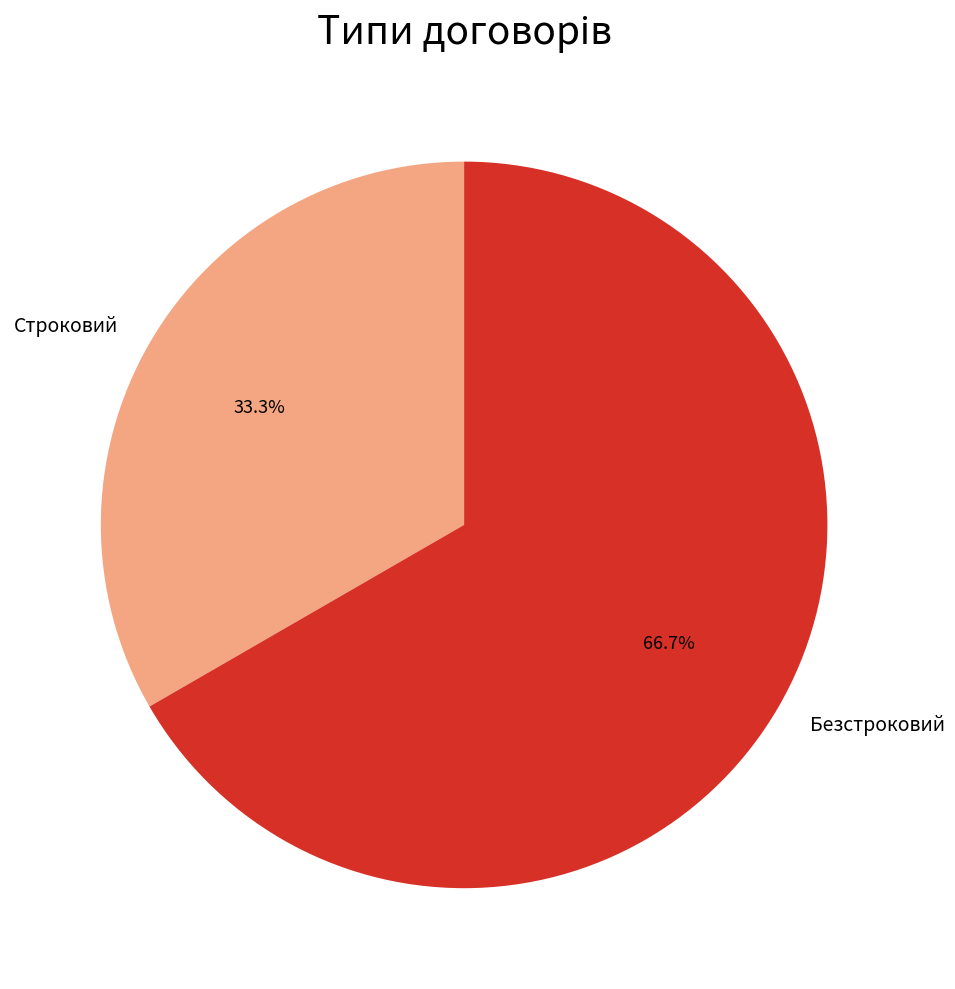

To the nearest percent, what is the difference between the Строковий and Безстроковий slice percentages?

33%